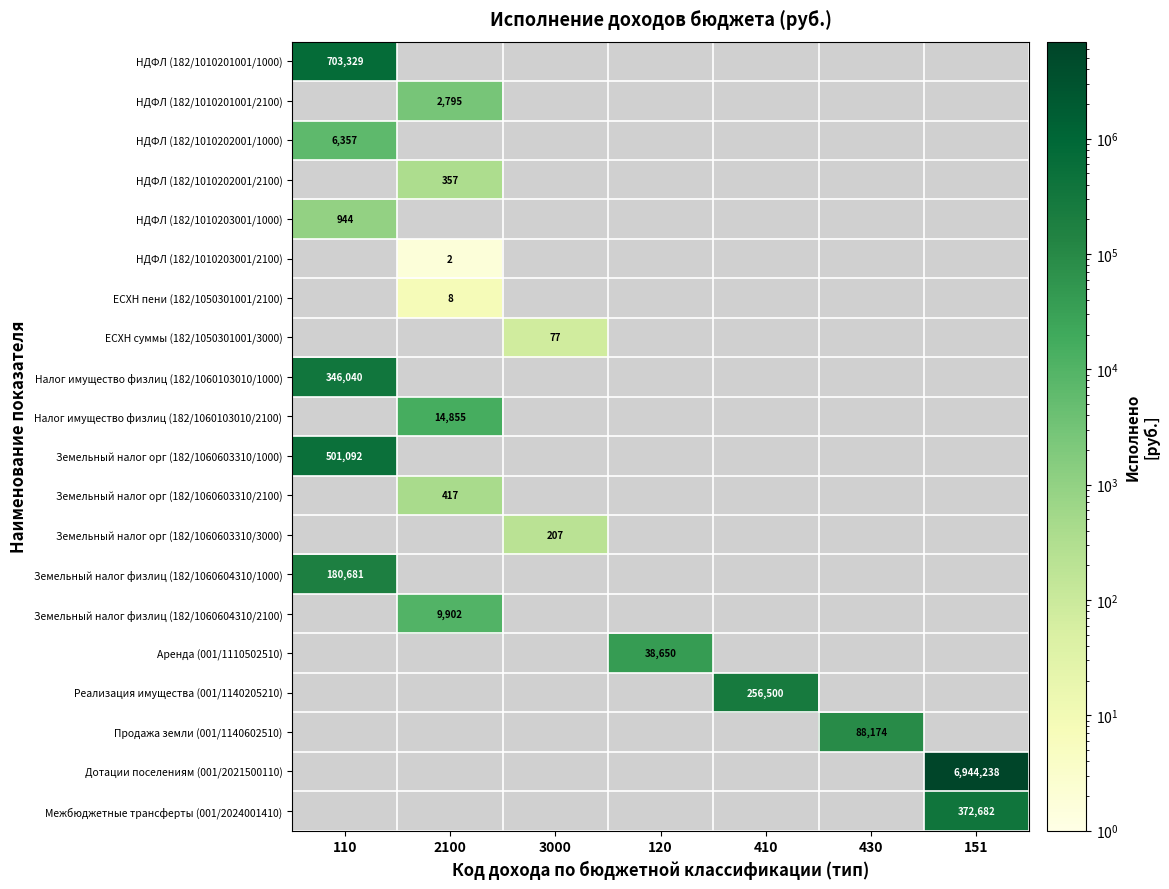

How many positive values does the Реализация имущества (001/1140205210) series have?

1